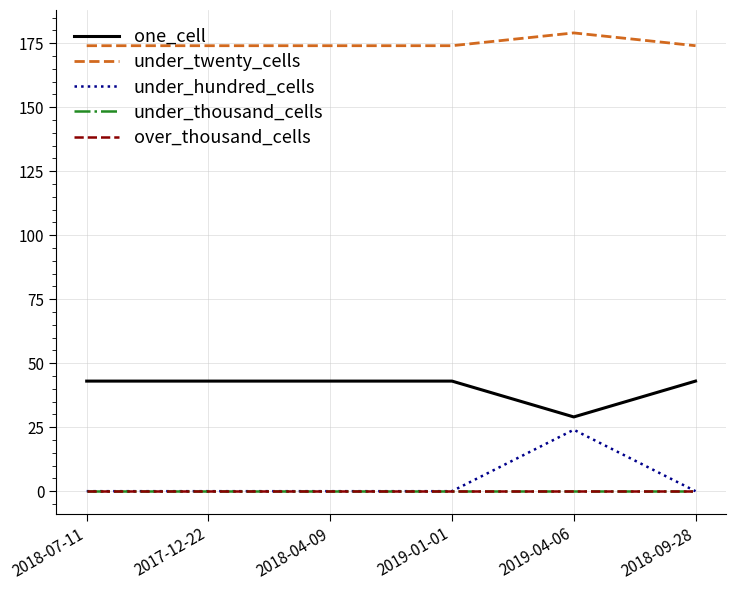

Does the chart display data point markers on the line(s)?

No